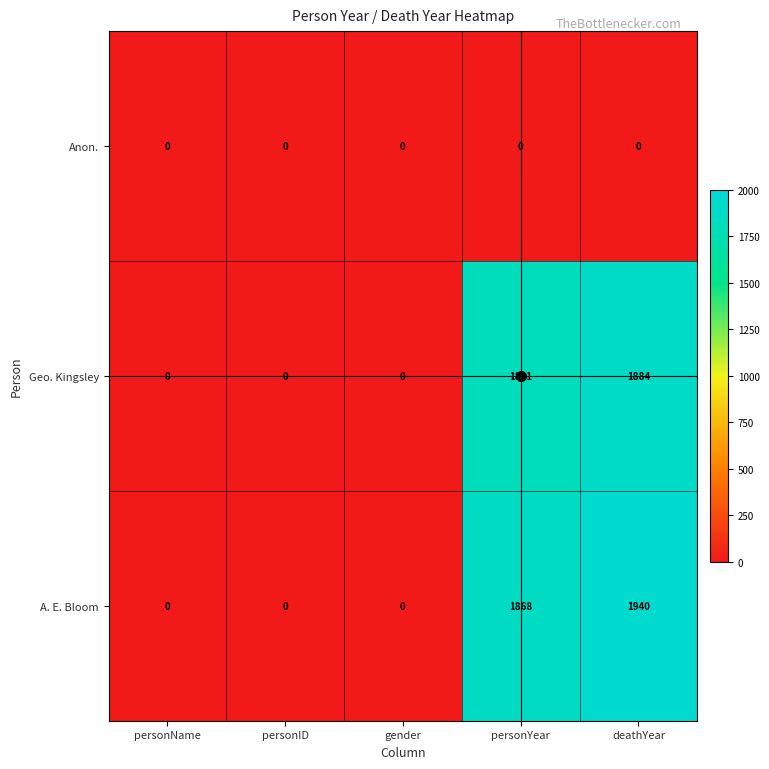

At which label does Geo. Kingsley reach its peak?

deathYear